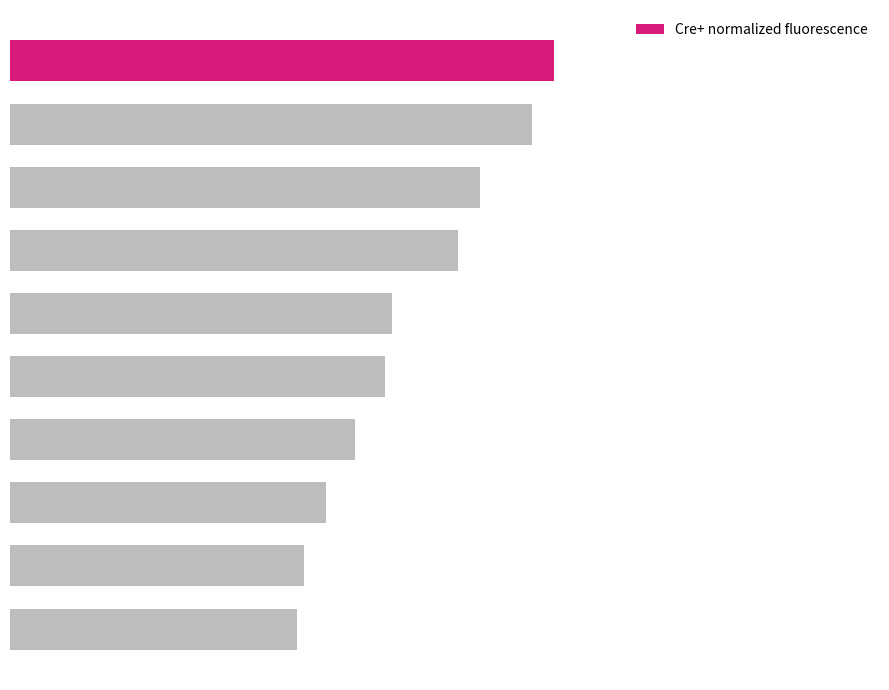

Does the chart contain stacked bars?

No